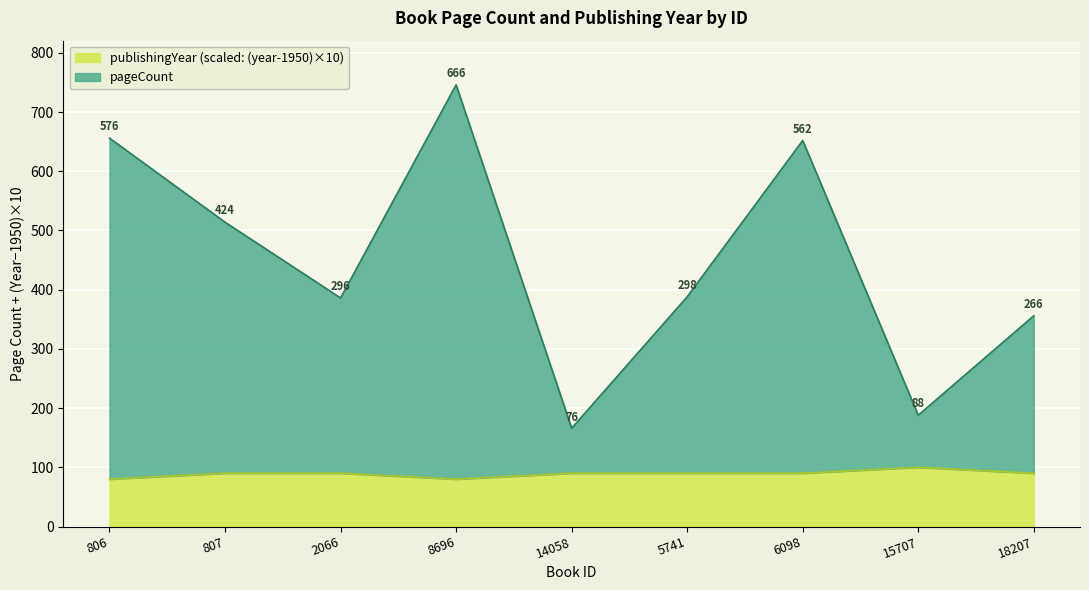

Which series has the widest spread of values?

pageCount